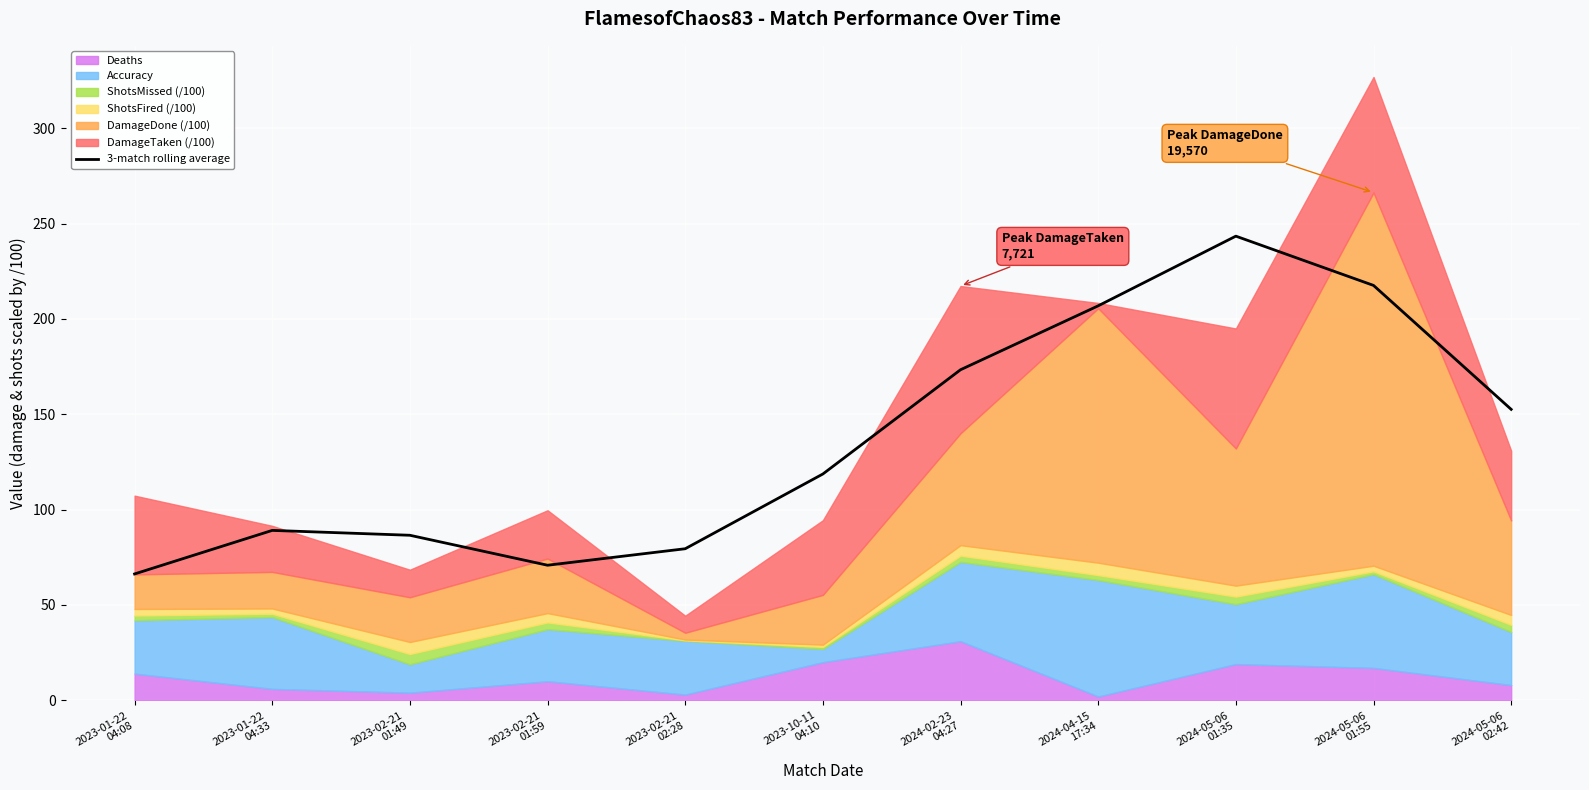

Which label corresponds to the largest value in the chart?

2024-05-06
01:35